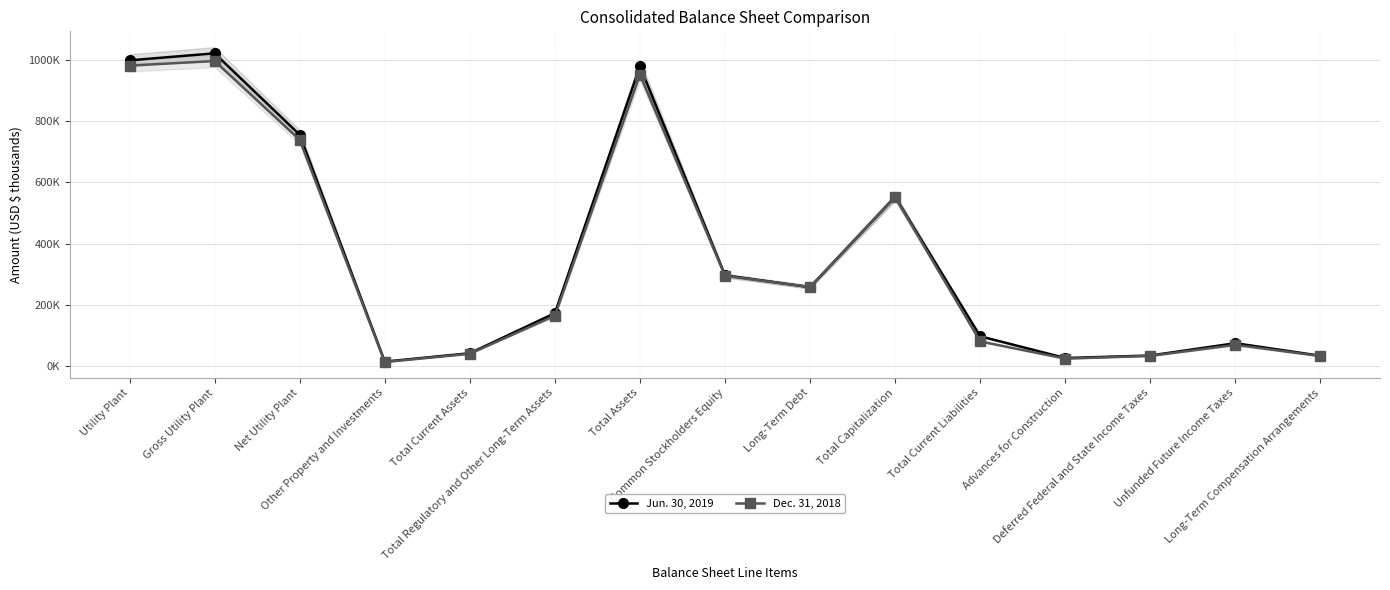

At which category does Dec. 31, 2018 reach its first local peak?

Gross Utility Plant